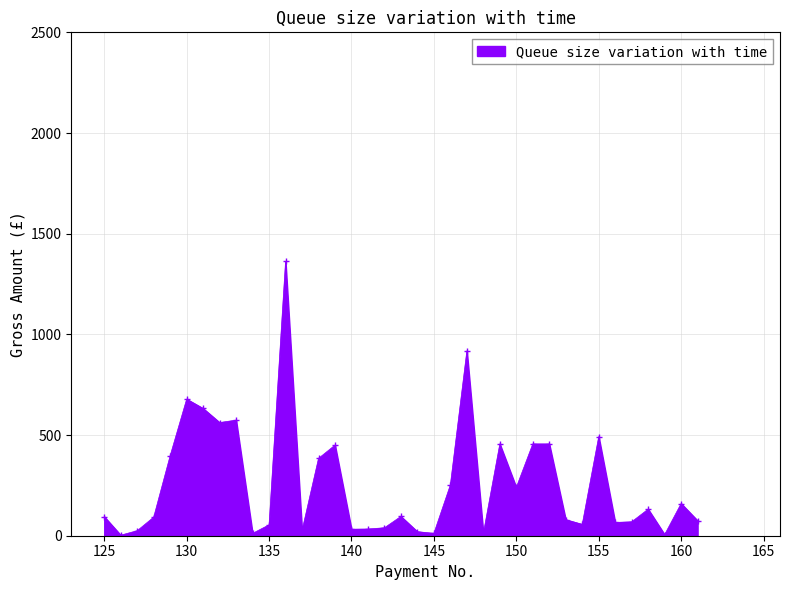

What is the average value?

257.0